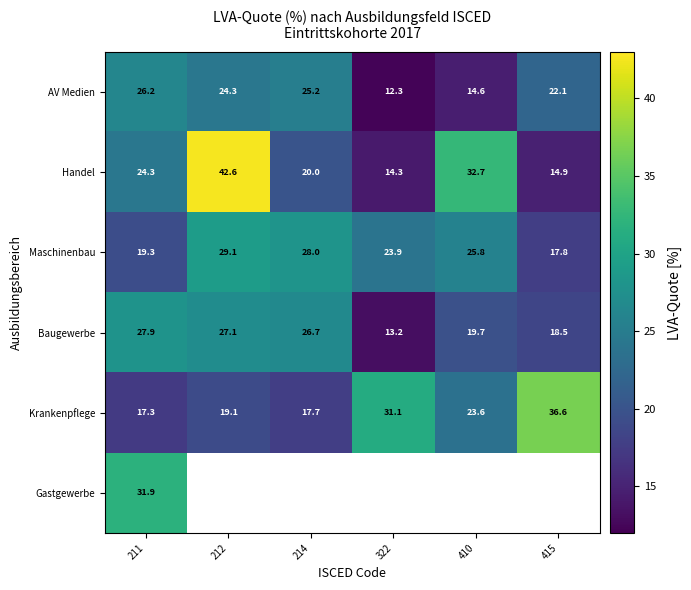

What is the minimum value shown in the chart?

12.3